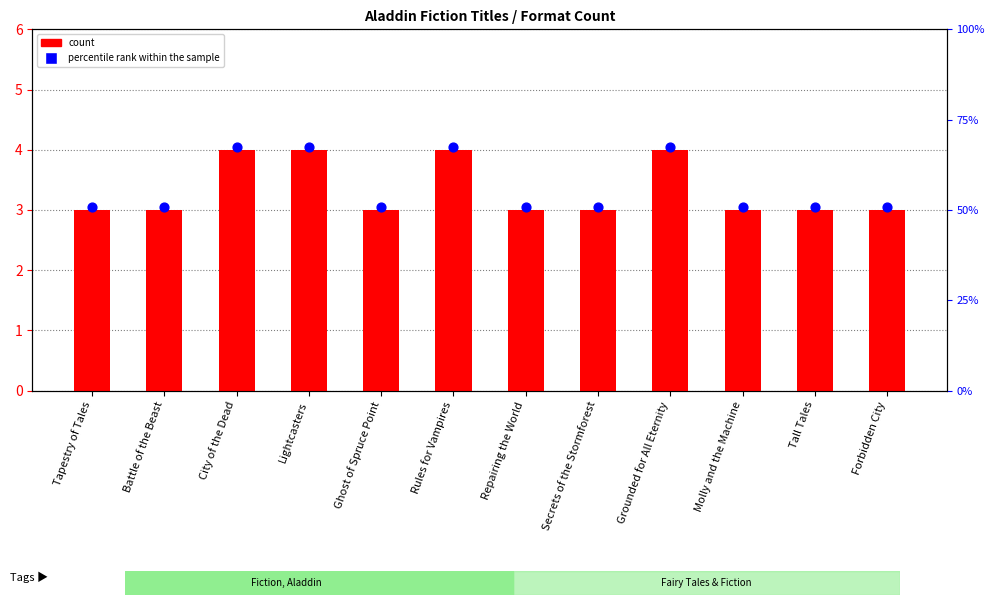

Which series contains the lowest Y value?

count